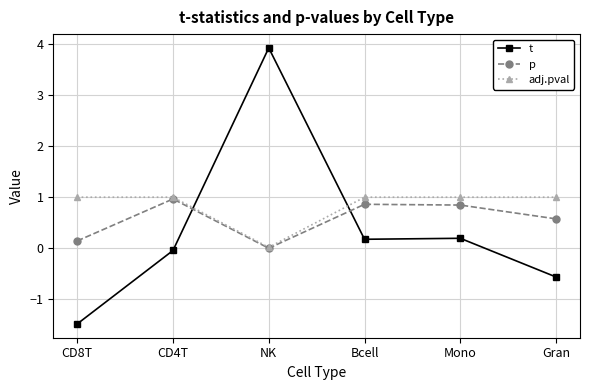

At which category does adj.pval reach its first local valley?

NK